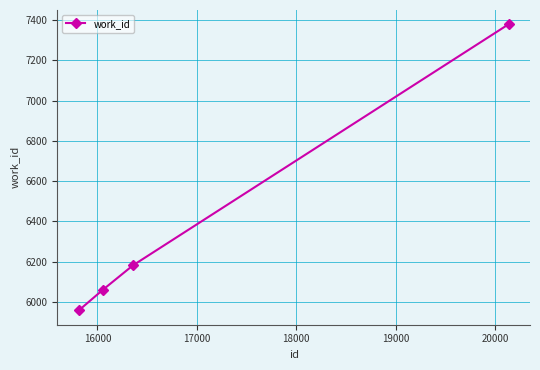

What is the greatest value displayed?

7379